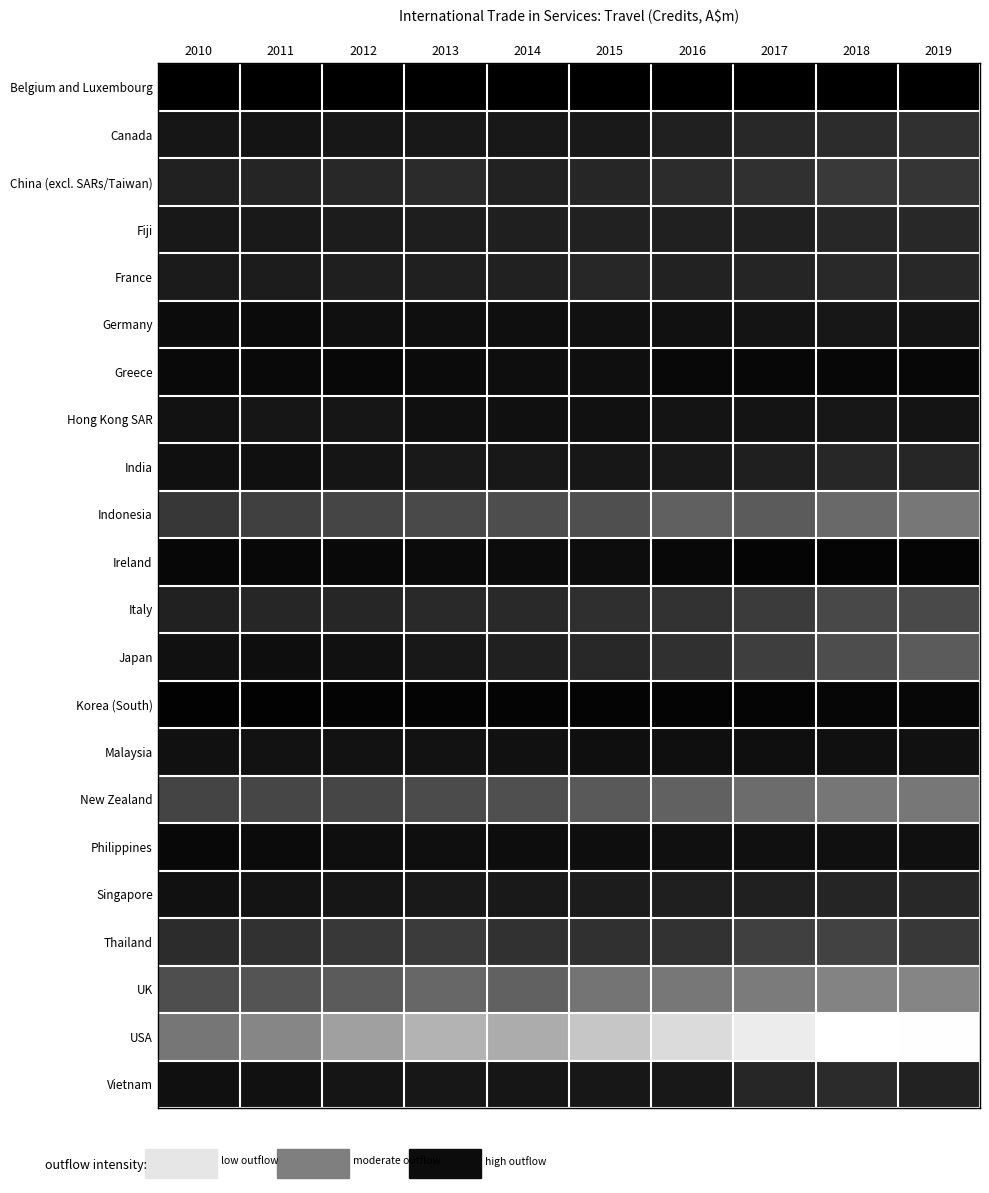

Rank the series by their maximum value, from lowest to highest.

USA, UK, New Zealand, Indonesia, Thailand, China (excl. SARs/Taiwan), Italy, France, Fiji, Canada, Singapore, Vietnam, Hong Kong SAR, India, Malaysia, Japan, Germany, Philippines, Greece, Ireland, Korea (South), Belgium and Luxembourg